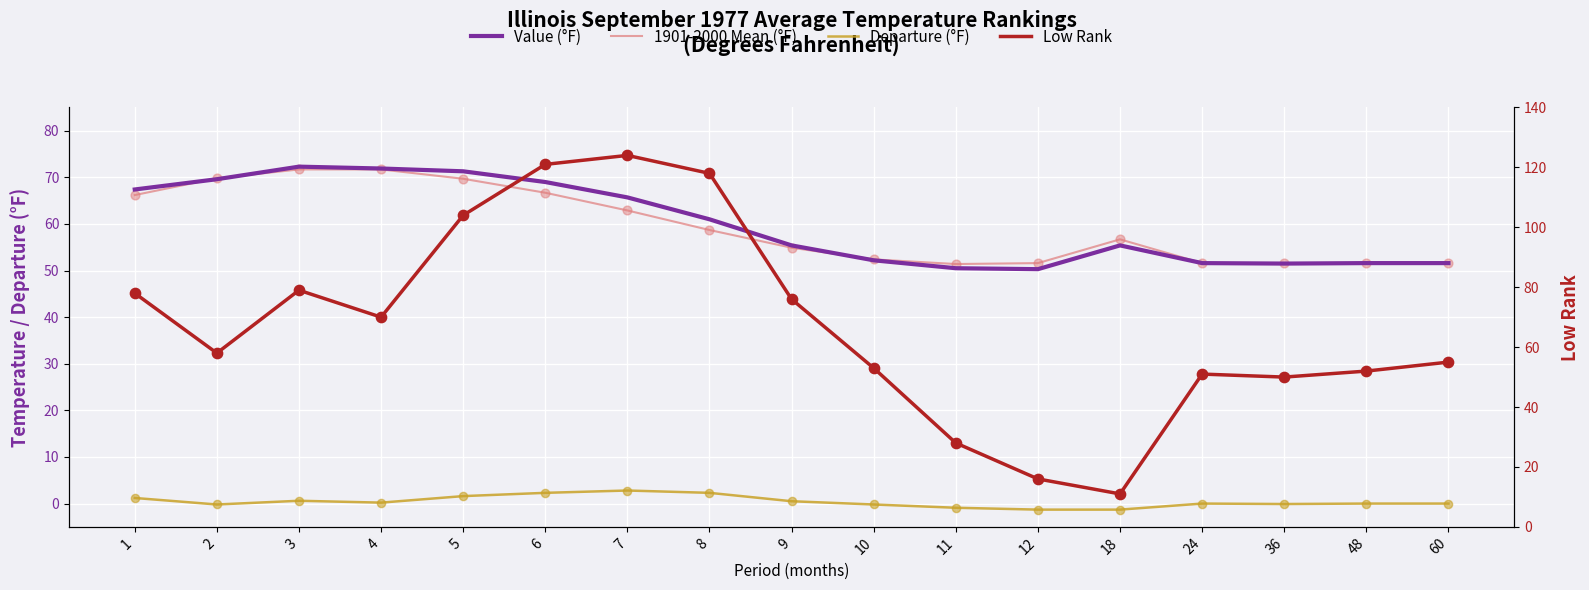

What are all the series names shown in the legend?

Value (°F), 1901-2000 Mean (°F), Departure (°F), Low Rank